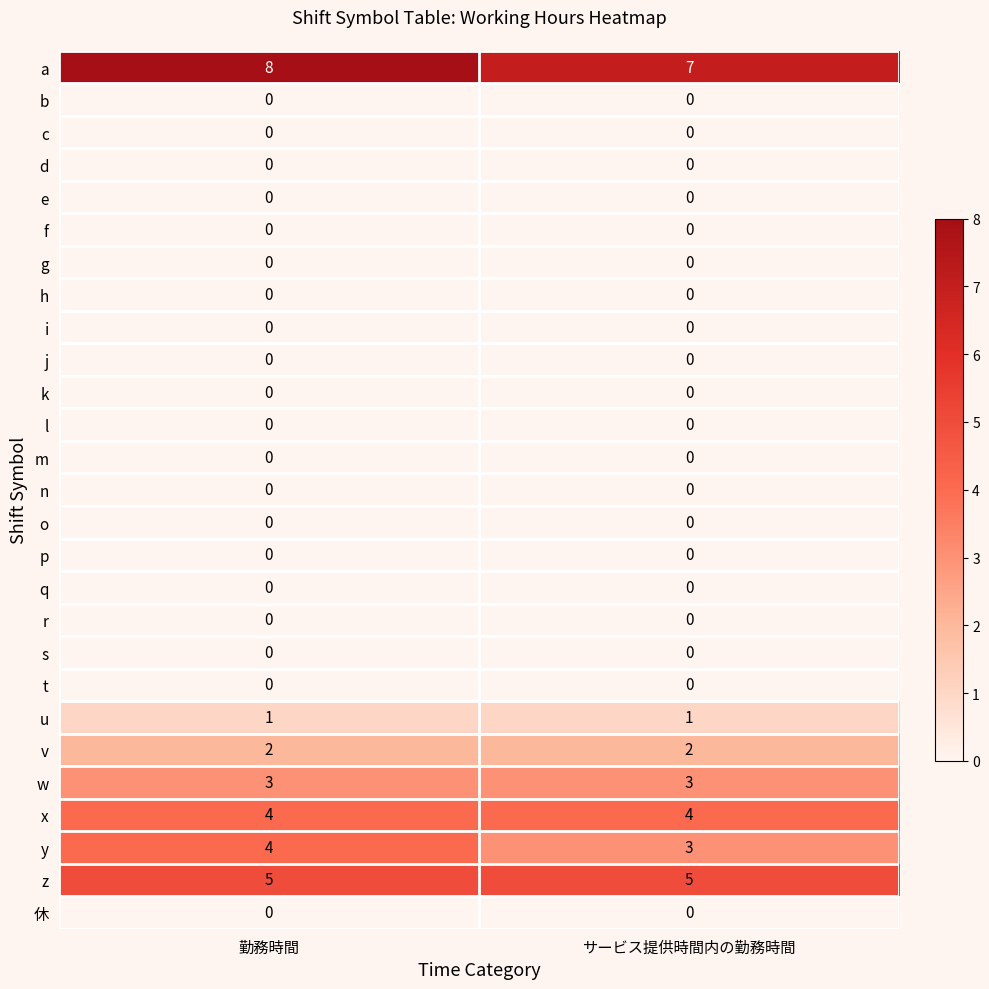

Which label corresponds to the largest value in the chart?

勤務時間